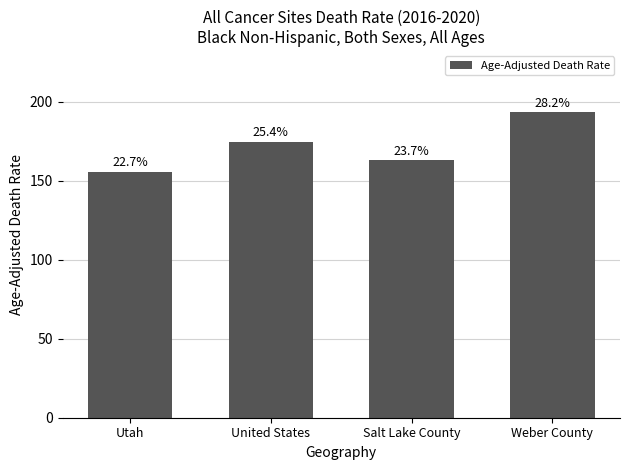

How many bars are there in total?

4